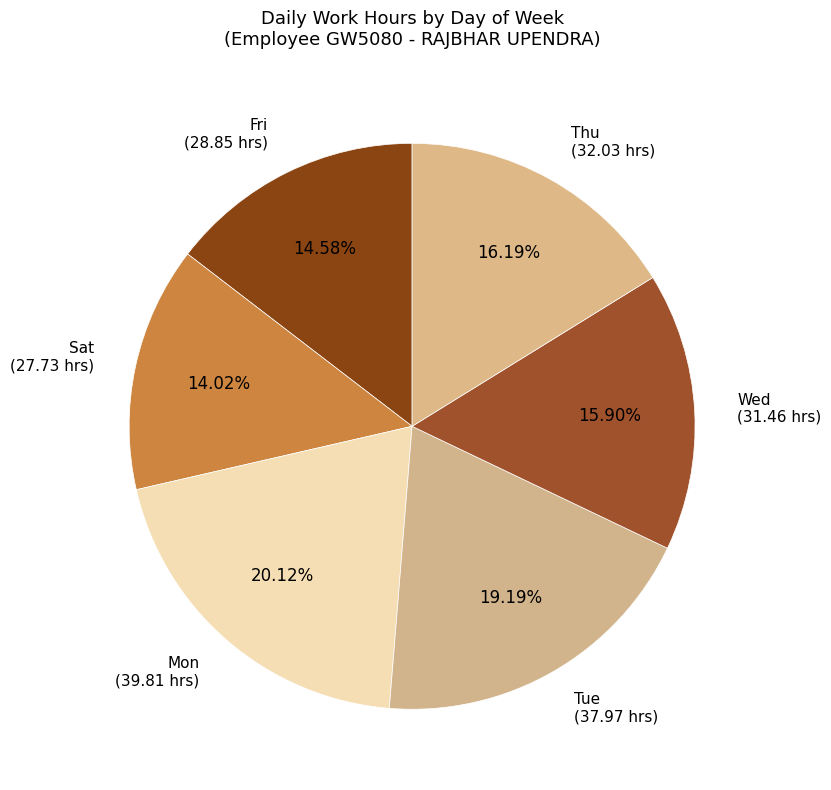

What is the ratio of the value at Mon (39.81 hrs) to the value at Sat (27.73 hrs)?

1.4